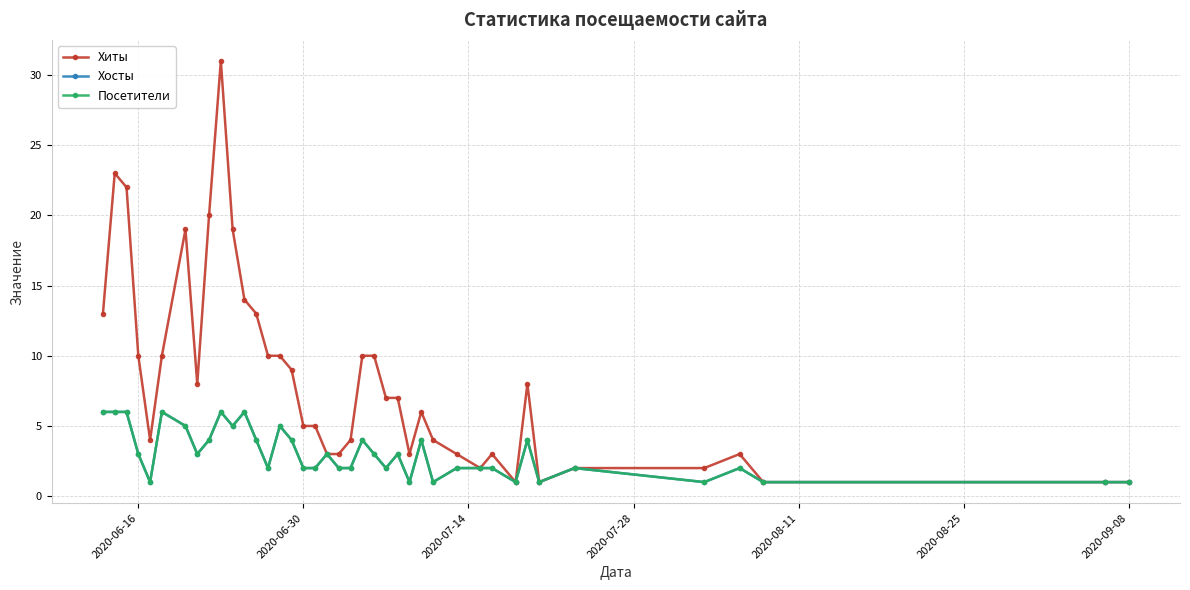

Is this an area chart (filled region under the line)?

No